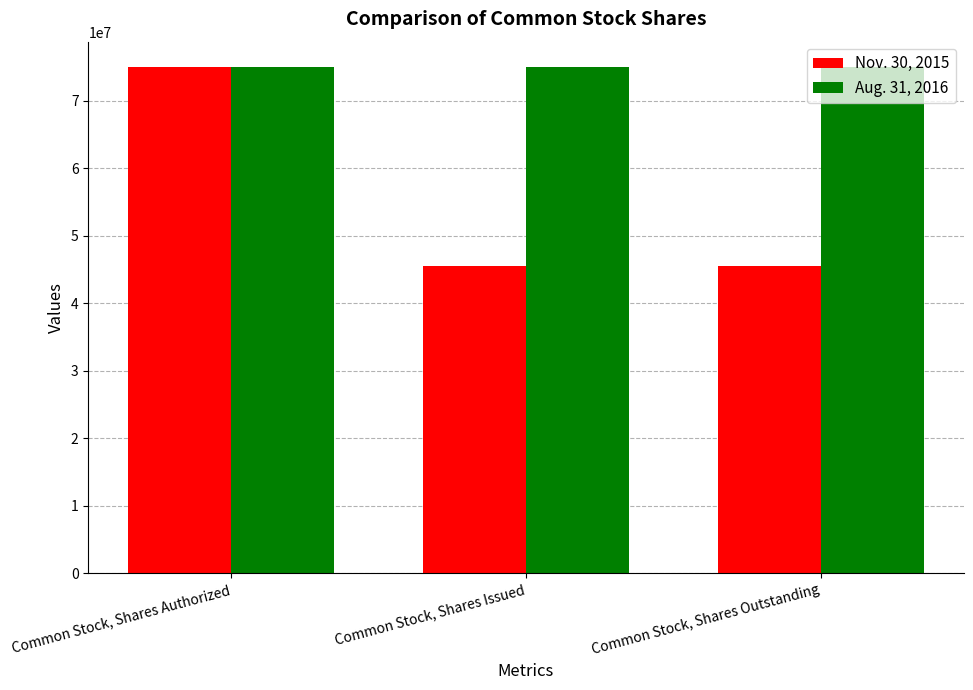

At Common Stock, Shares Outstanding, list the series in order from largest to smallest.

Aug. 31, 2016, Nov. 30, 2015